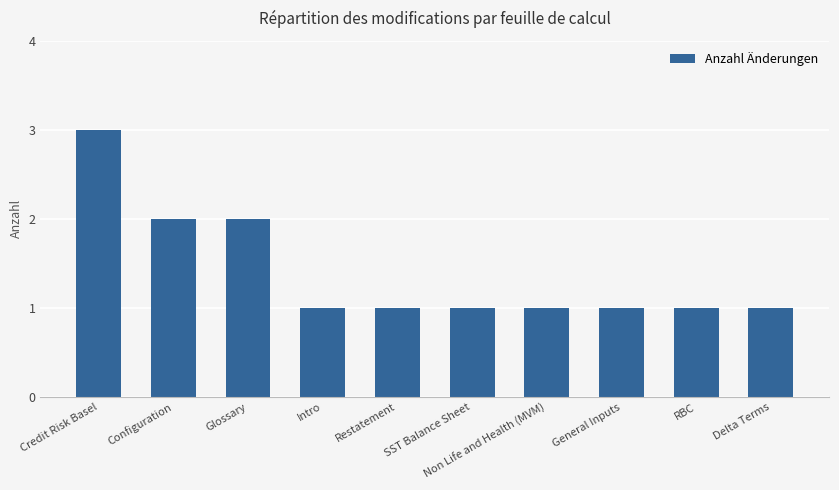

What is the label of the 8th bar from the left?

General Inputs